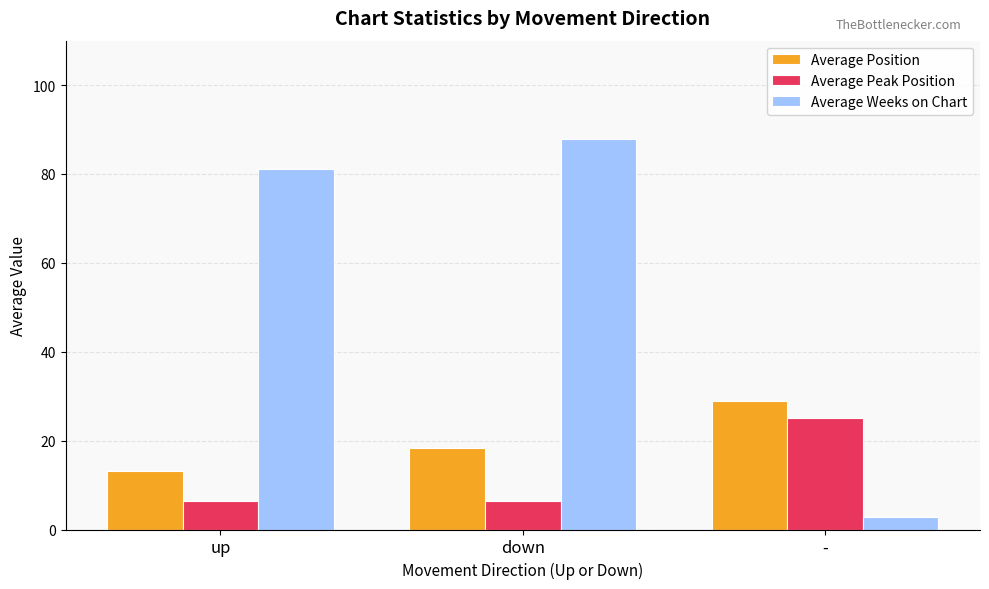

Rank the series by their average value, from highest to lowest.

Average Weeks on Chart, Average Position, Average Peak Position